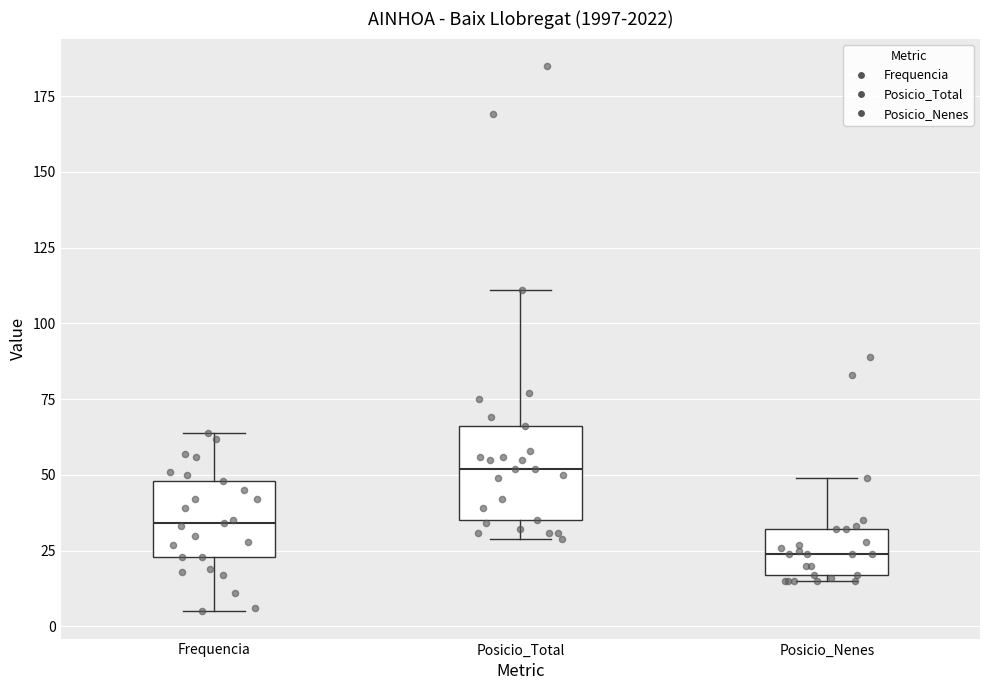

Which box is the tallest, from its lower edge to its upper edge?

Posicio_Total